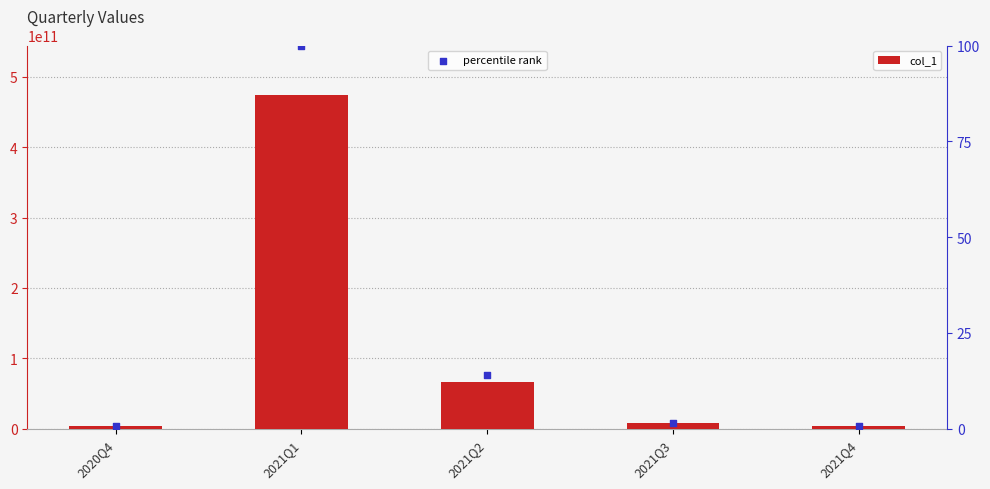

At how many categories does at least one series exceed 108223823775?

1